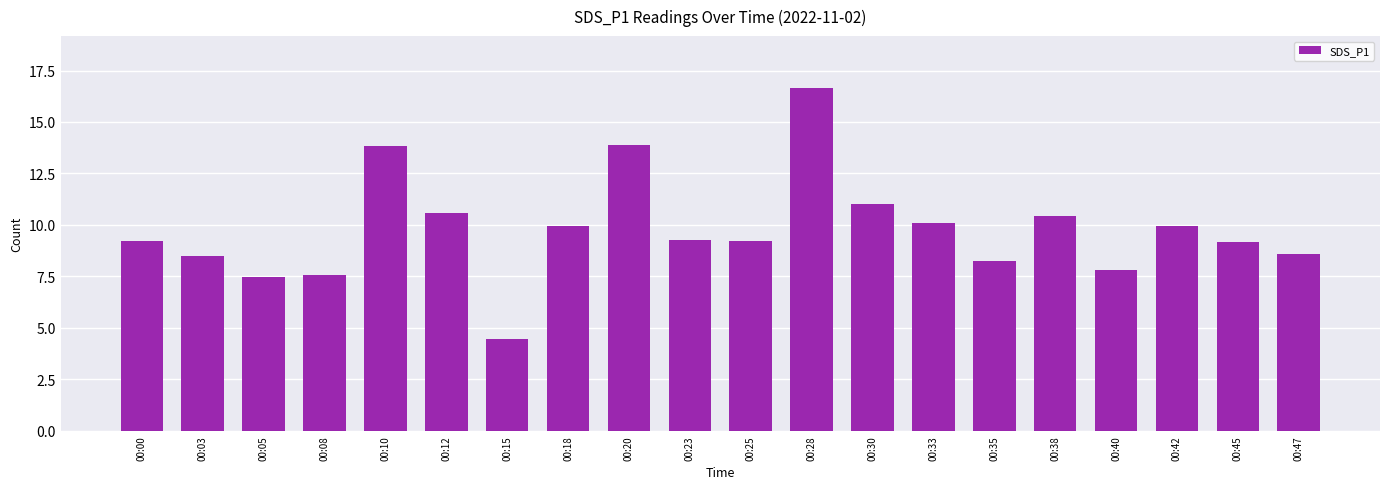

What is the difference between the maximum and minimum values?

12.2